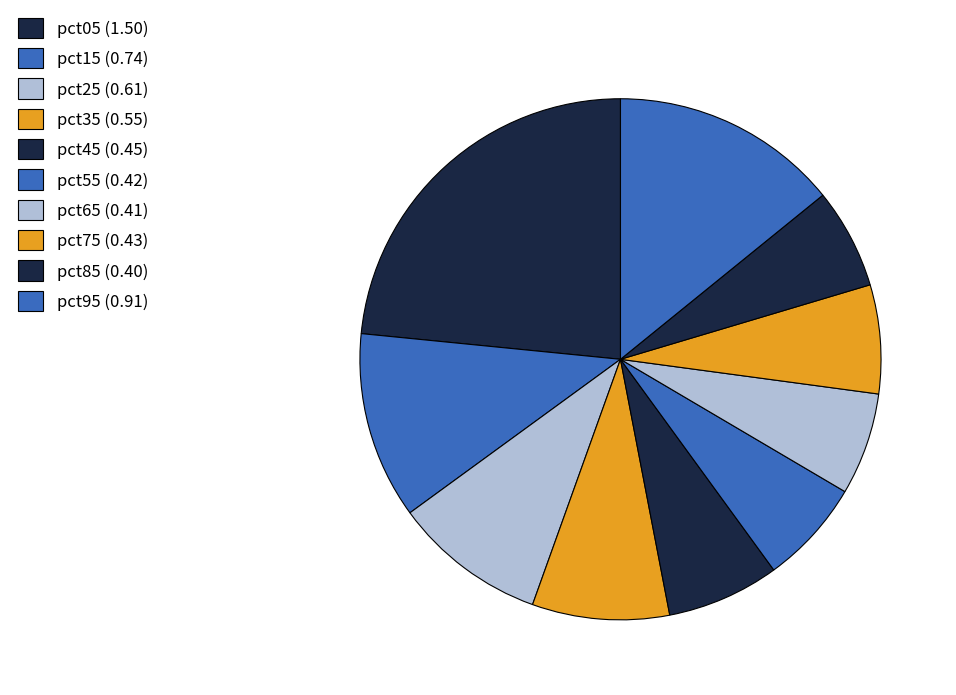

Which has a higher value, pct65 or pct95?

pct95